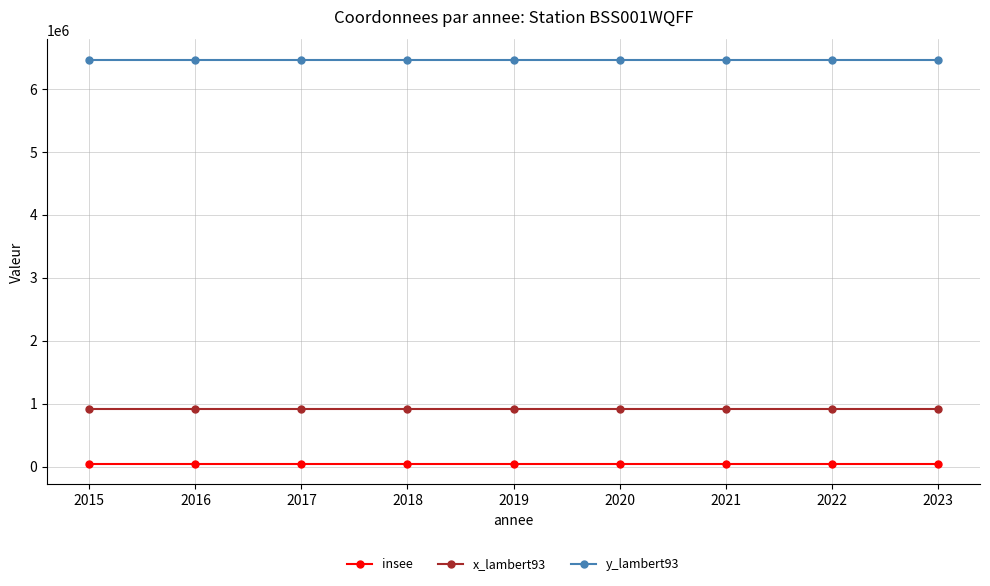

What is the greatest value displayed?

6464008